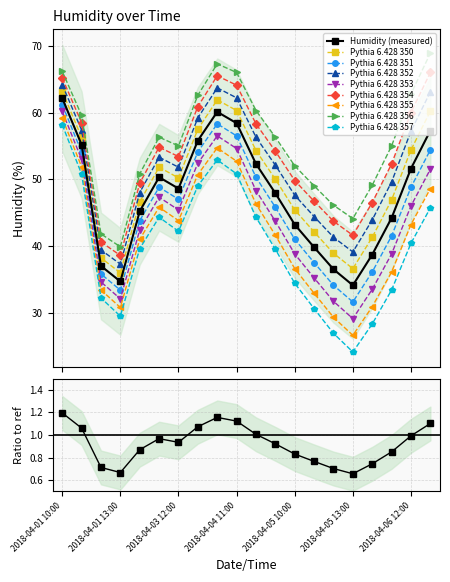

What is the difference between the maximum and second lowest values?

27.5